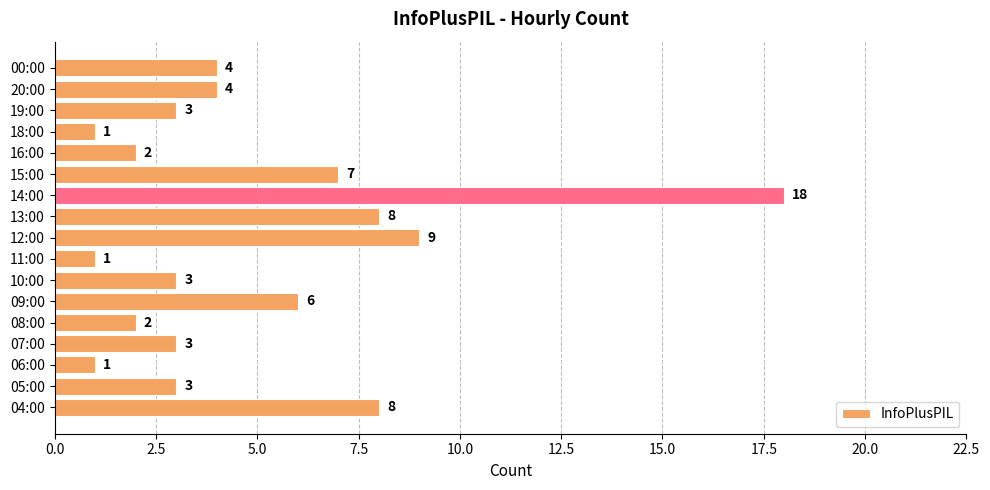

What is the maximum value shown in the chart?

18